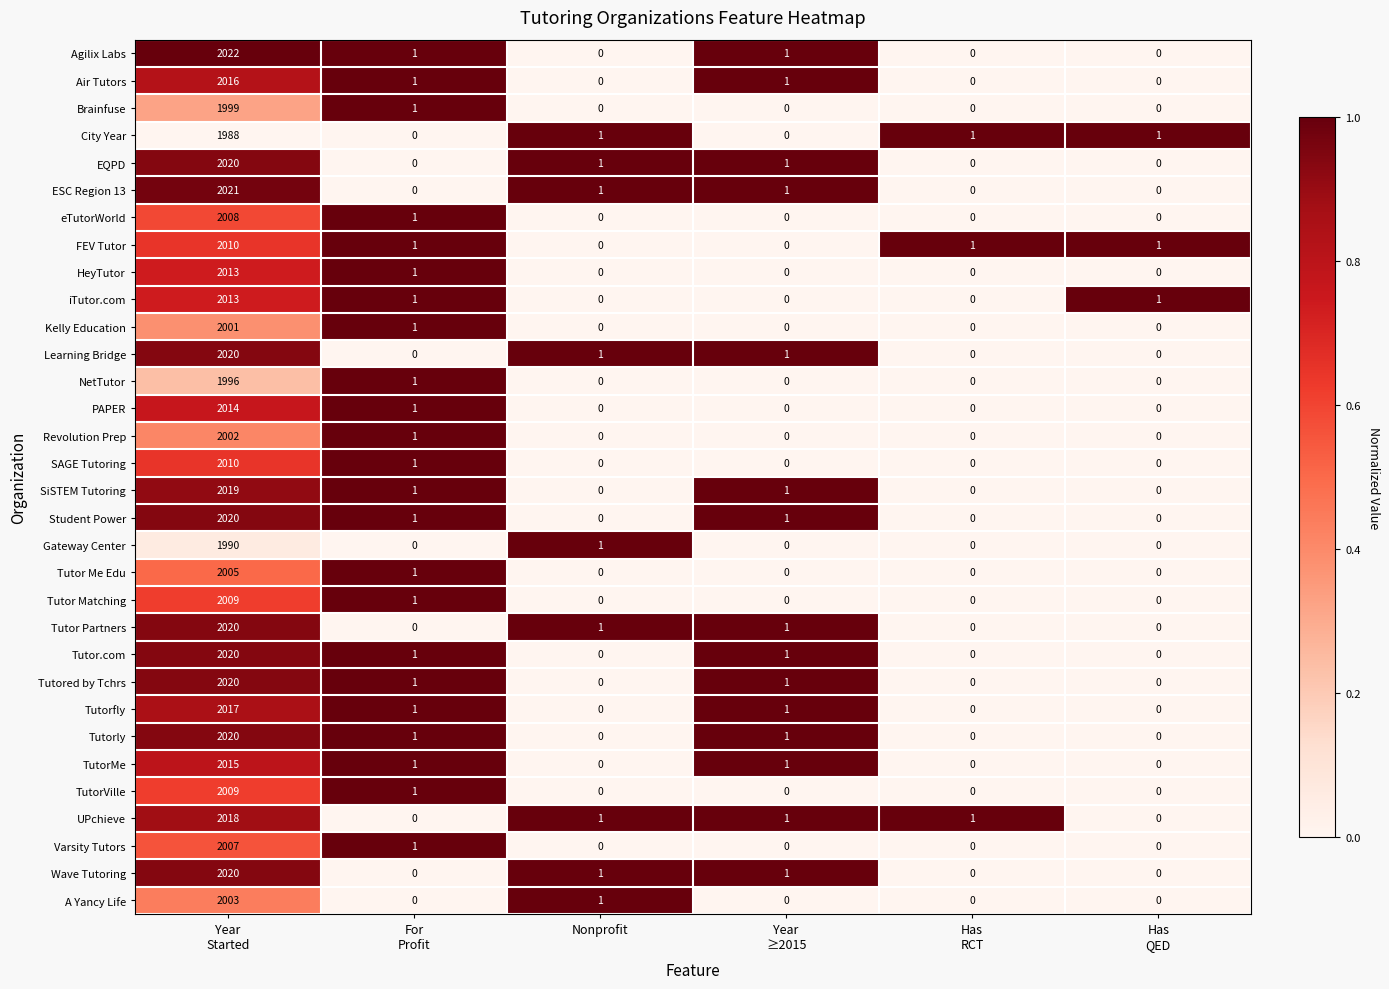

What is the spread (max minus min) of values at Nonprofit?

1